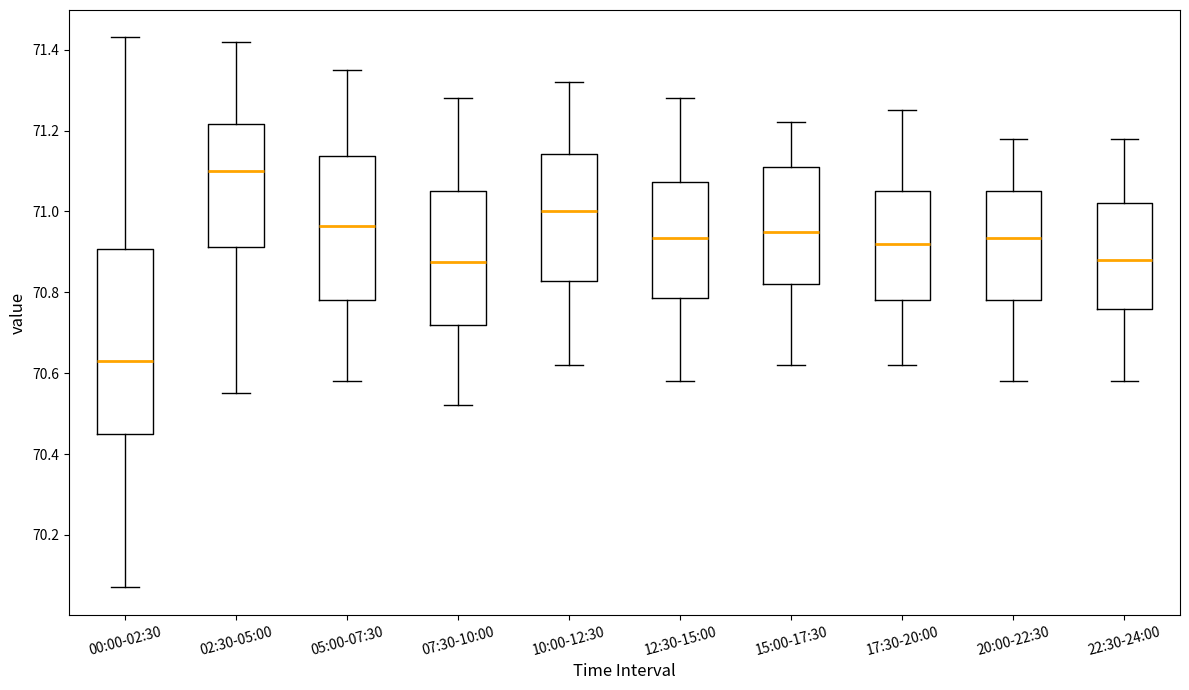

Comparing the boxes themselves (not the whiskers), which one is the tallest?

00:00-02:30